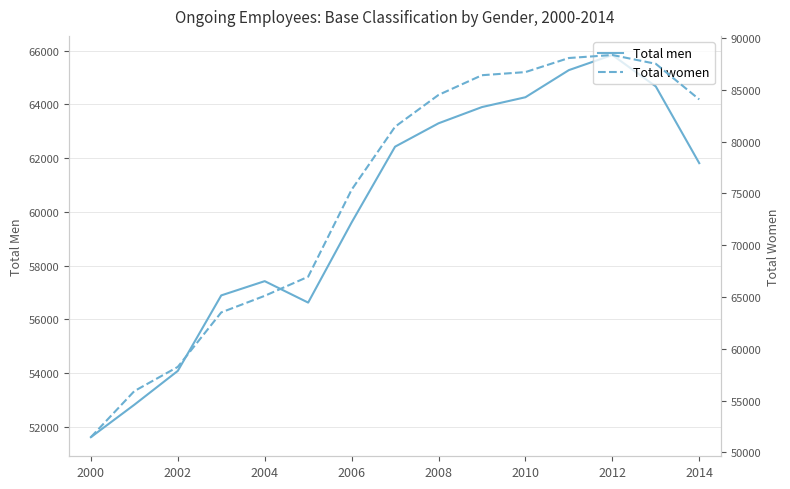

At which label does Total men reach its peak?

2012